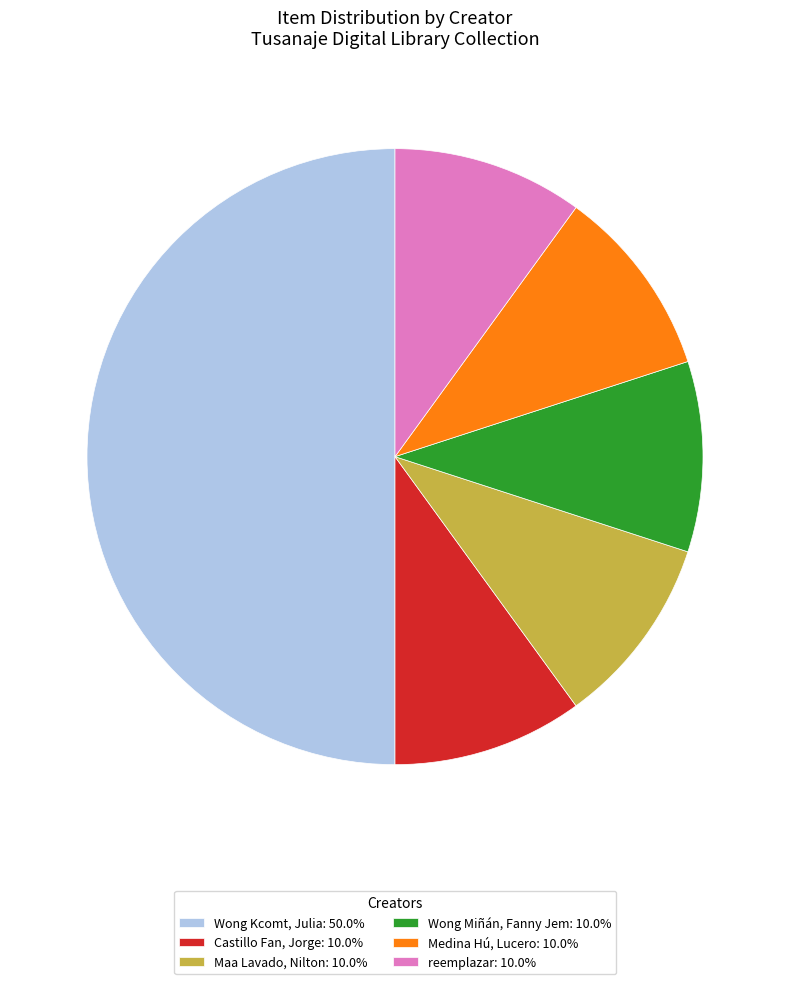

Does Castillo Fan, Jorge: 10.0% account for over 50% of the chart?

No